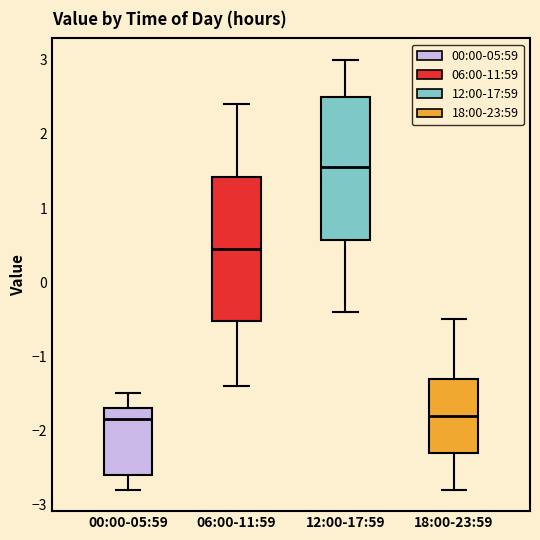

Reading left to right, transcribe this box plot: for each box, give where its median line is, the range the box spans, and where its two whiskers end, as read against the y-axis. The values are not printed on the chart, so give them approximately, as read against the axis.

00:00-05:59: median -1.8, box -2.6 to -1.7, whiskers -2.8 to -1.5
06:00-11:59: median 0.5, box -0.5 to 1.4, whiskers -1.4 to 2.4
12:00-17:59: median 1.6, box 0.6 to 2.5, whiskers -0.4 to 3.0
18:00-23:59: median -1.8, box -2.3 to -1.3, whiskers -2.8 to -0.5